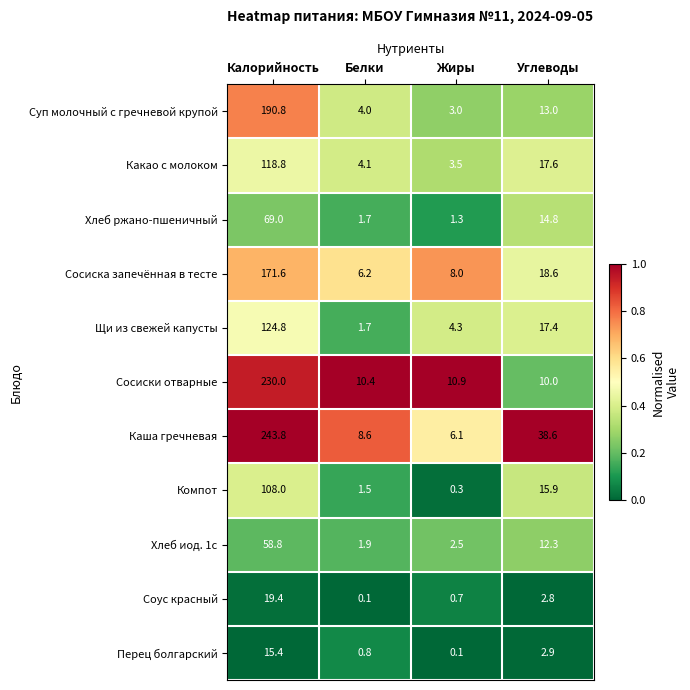

At which category is the sum across all series the highest?

Калорийность